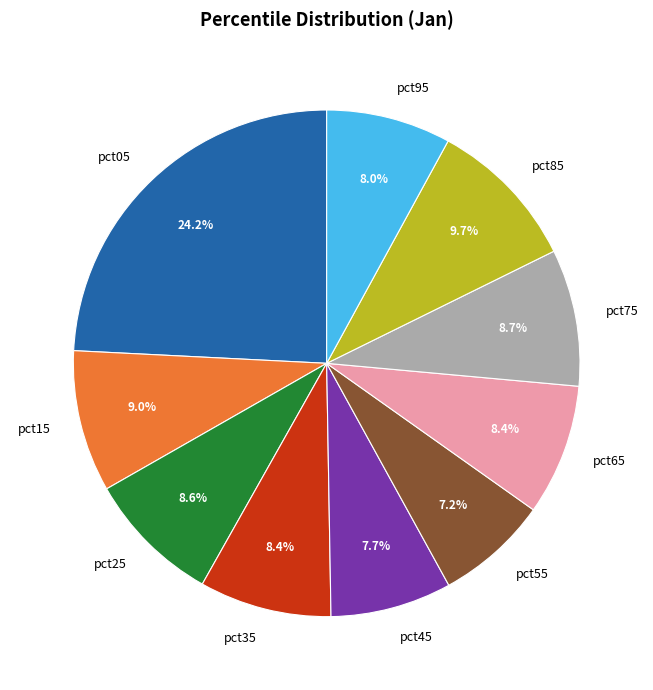

Which category has the smallest portion of the pie?

pct55